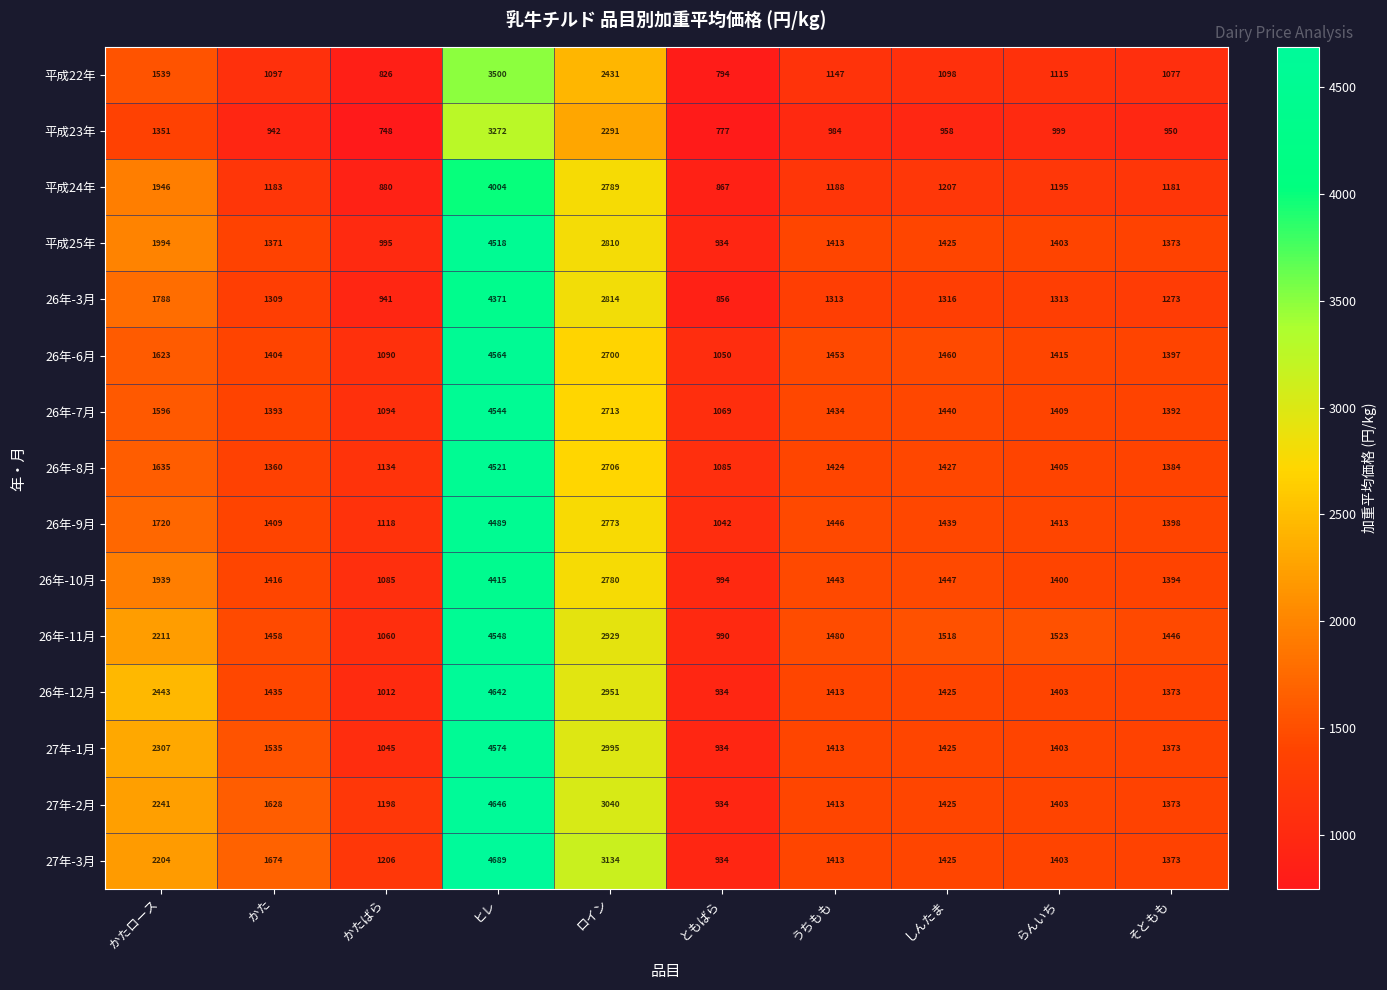

At which category is the sum across all series the highest?

ヒレ